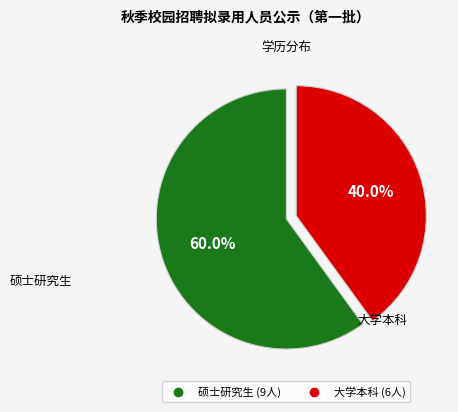

How many segments does this pie chart have?

2